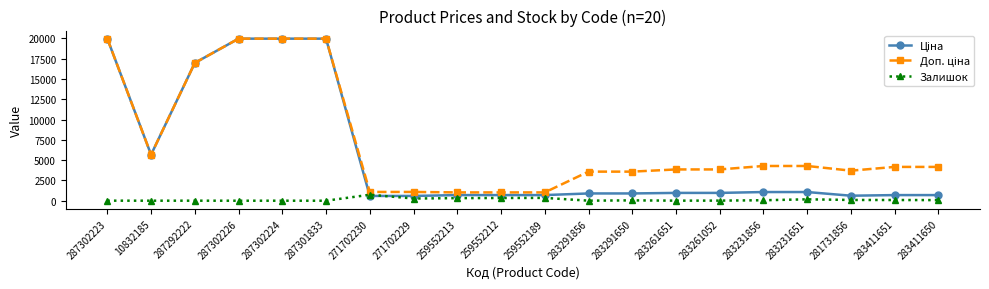

The Залишок series shows 43.0 at 283291650. True or false?

True